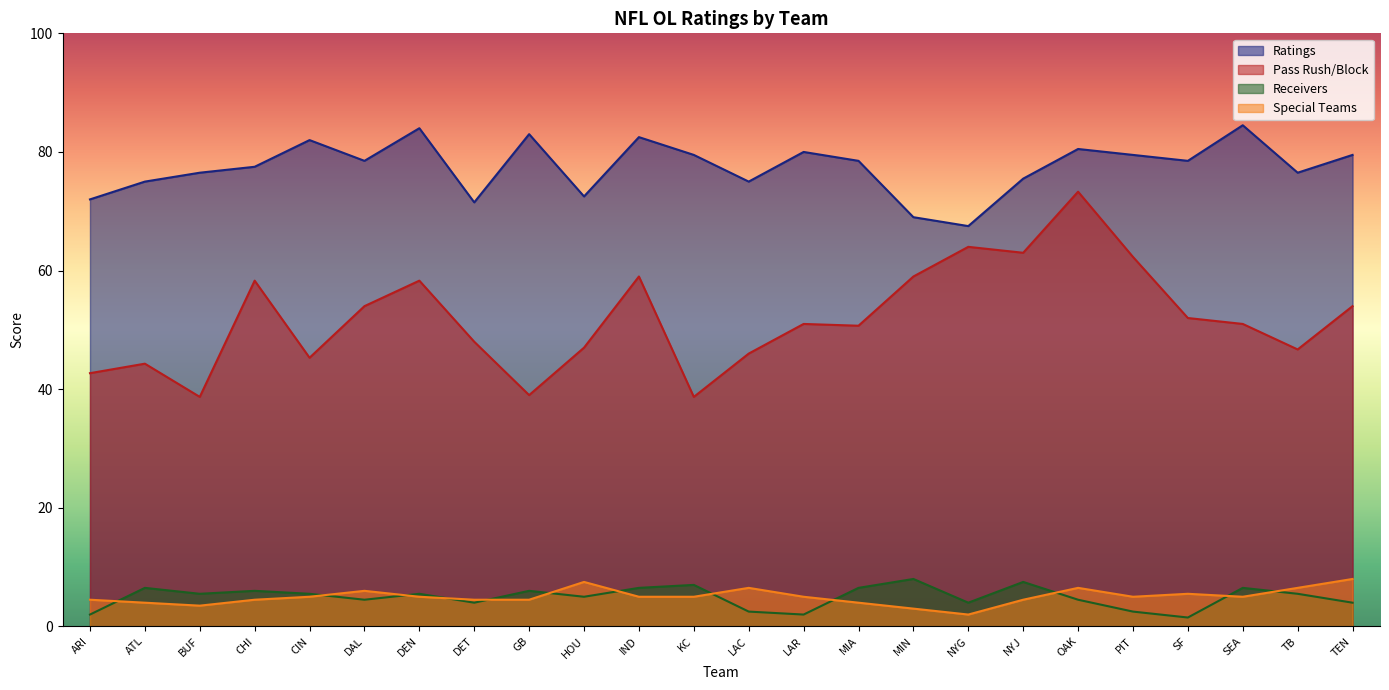

Which series has the widest spread of values?

Pass Rush/Block